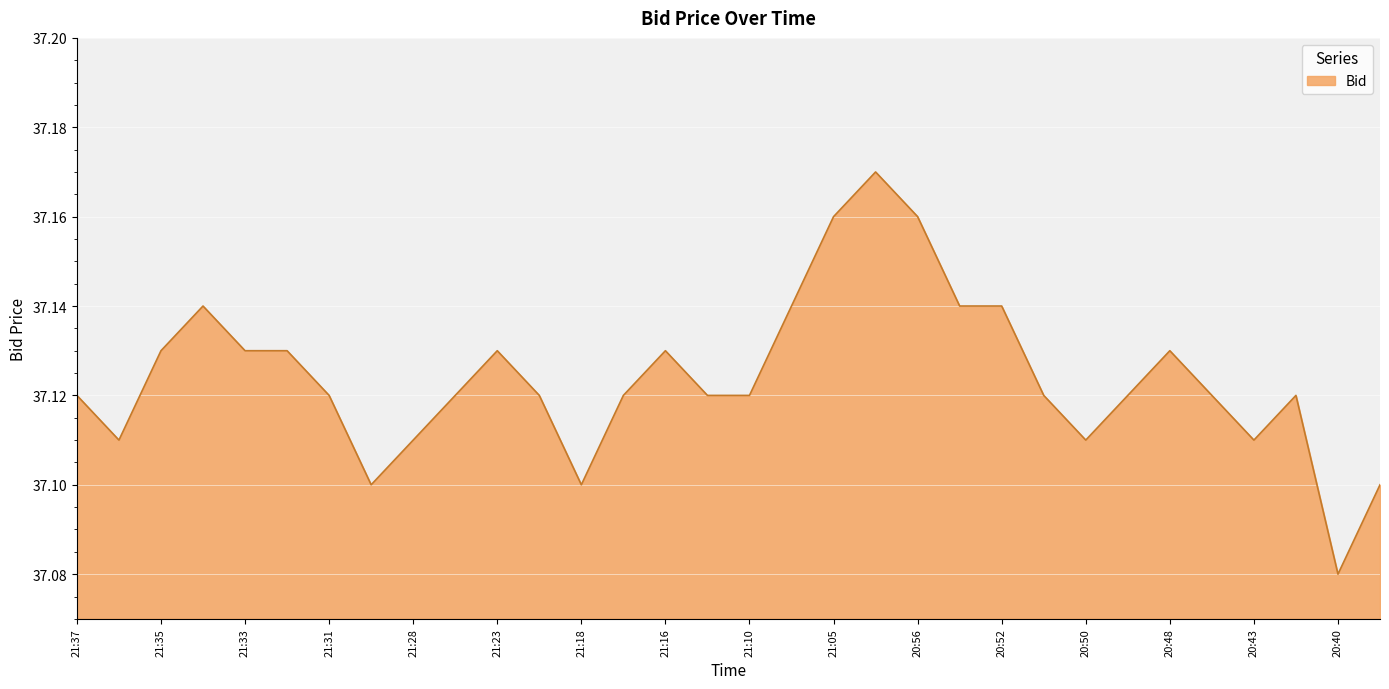

How many values are between 37 and 38?

32